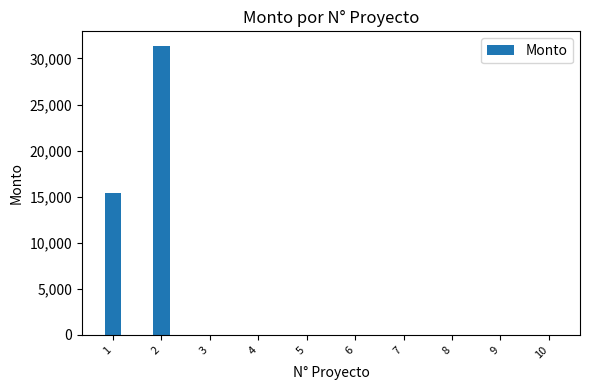

The chart shows a value of -12381.8 at 3. True or false?

False